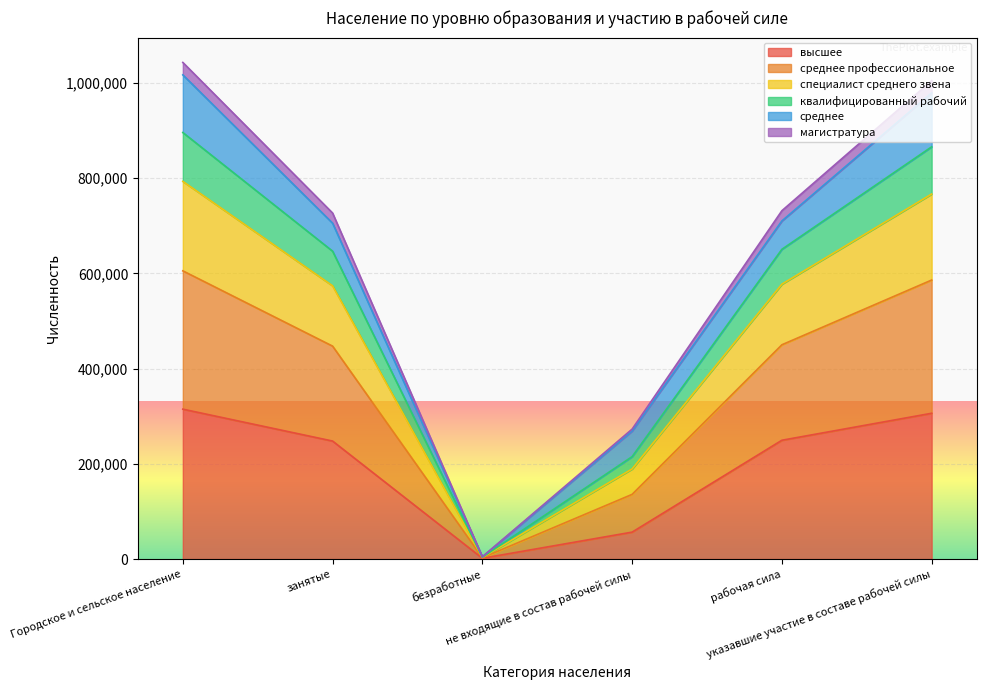

At which label is высшее closest to 158339?

занятые